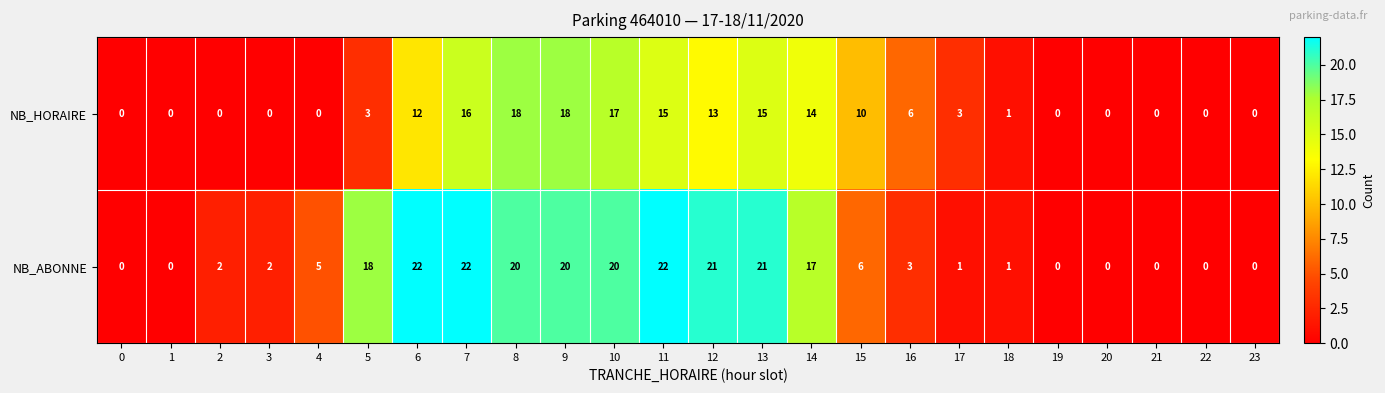

Rank the series by their average value, from highest to lowest.

NB_ABONNE, NB_HORAIRE